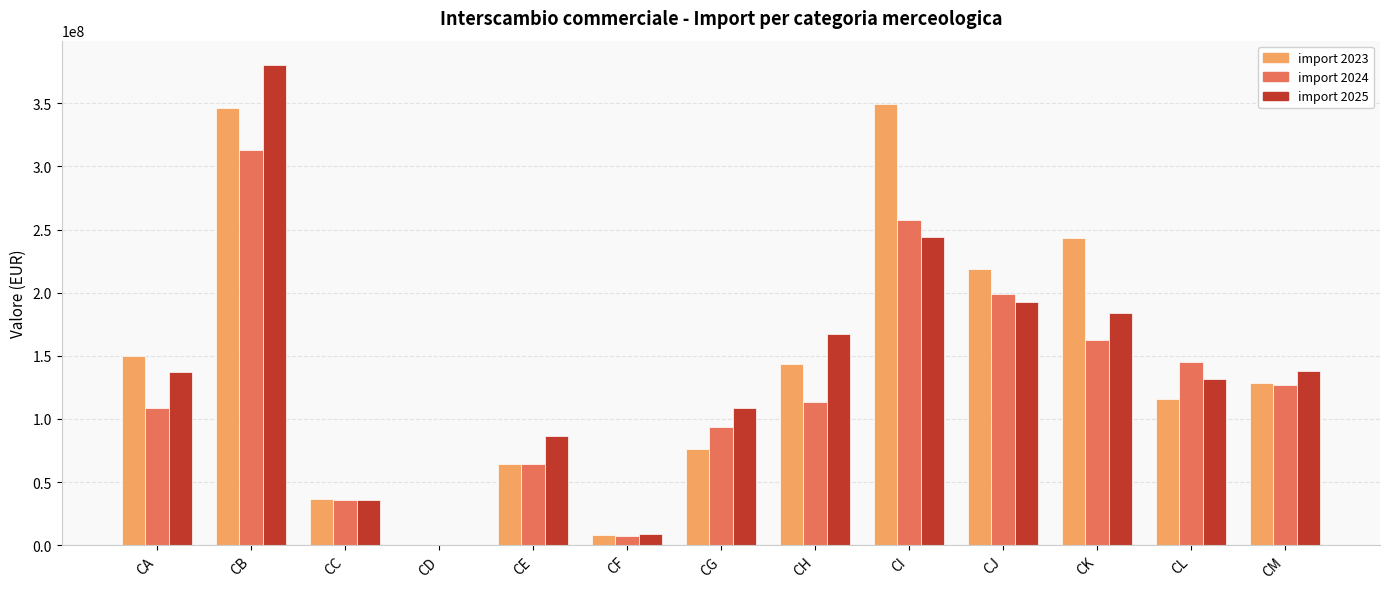

Between CB and CH, which series saw the biggest shift?

import 2025